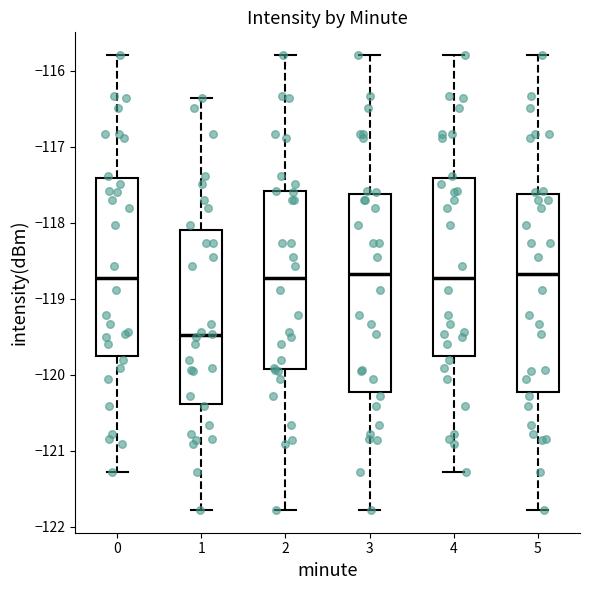

Where does the median line of the box at x = 0 sit on the y-axis? The values are not printed on the chart, so give them approximately, as read against the axis.

-118.7